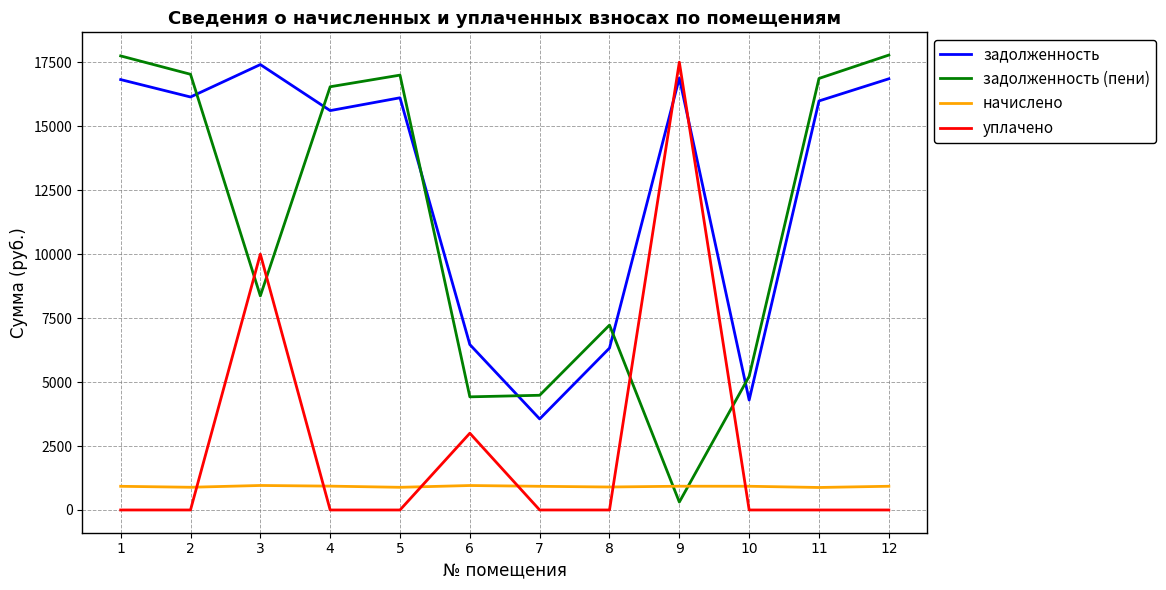

The value of задолженность (пени) at 4 is 16542.6. True or false?

True